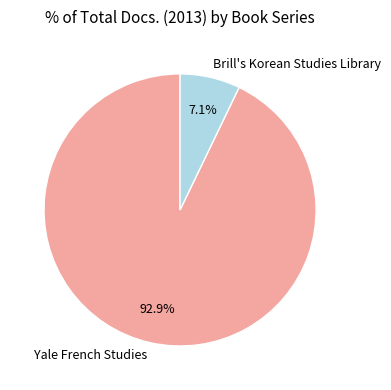

To the nearest percent, what percentage of the pie is Brill's Korean Studies Library?

7%